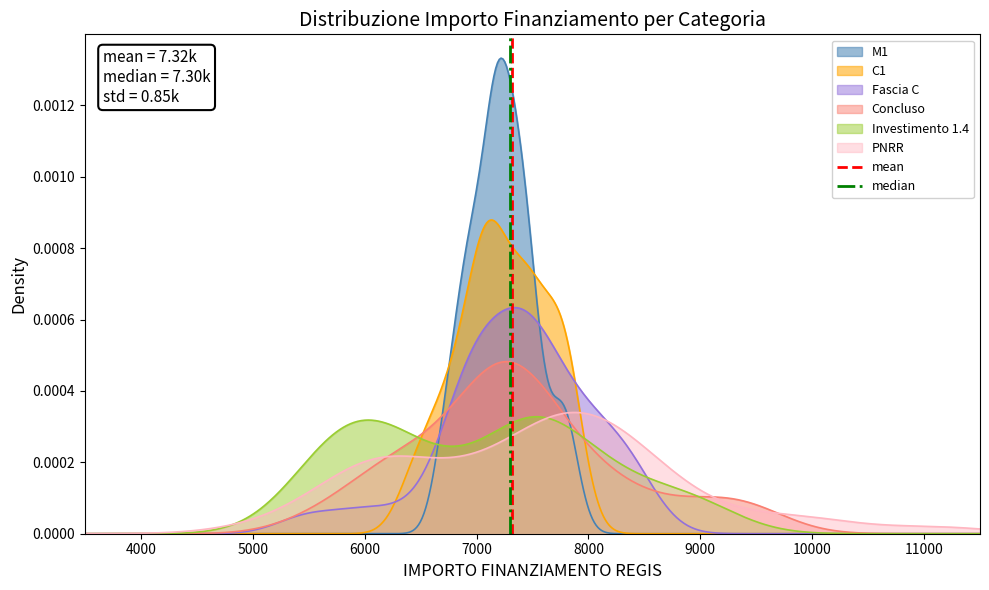

How many values in mean are above zero?

1